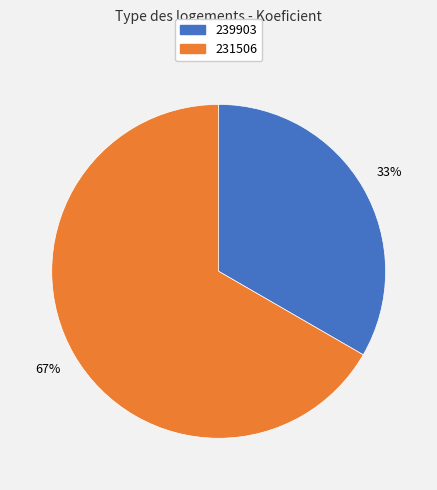

Is it true that 231506 is 53% of the pie?

False